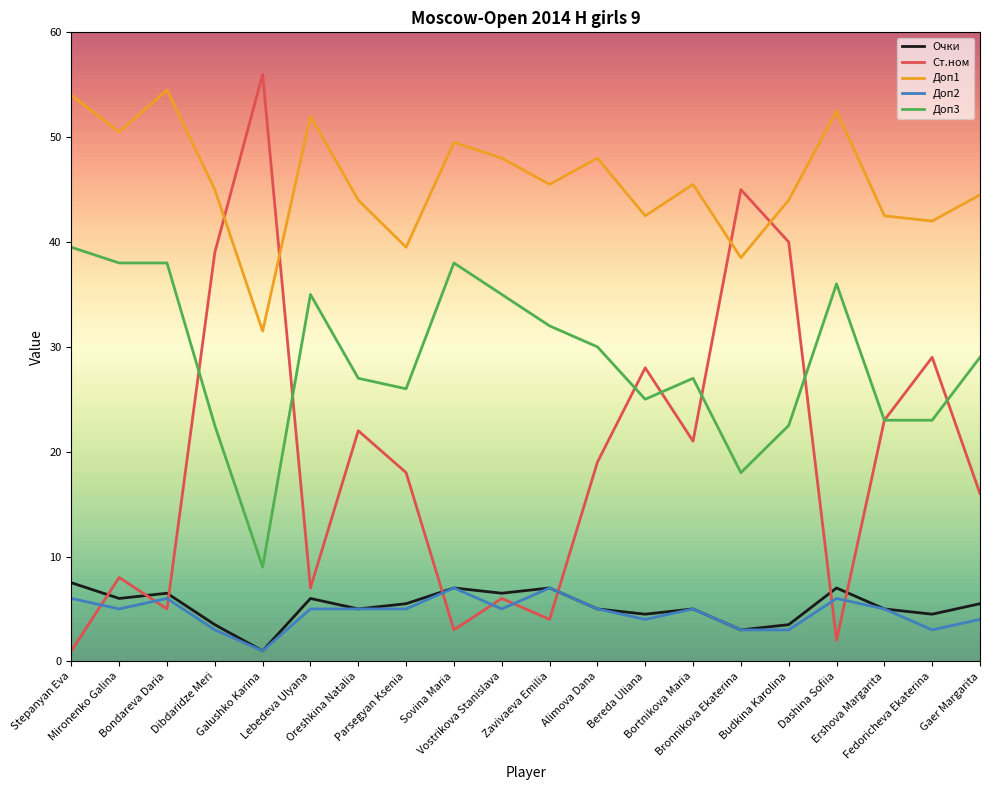

Rank the series by their maximum value, from lowest to highest.

Доп2, Очки, Доп3, Доп1, Ст.ном